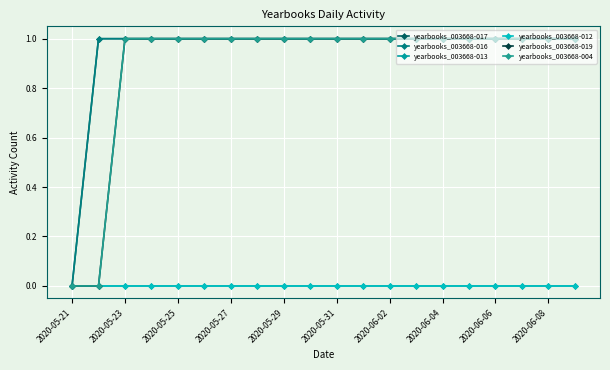

True or false: yearbooks_003668-019 and yearbooks_003668-017 cross at least once.

False